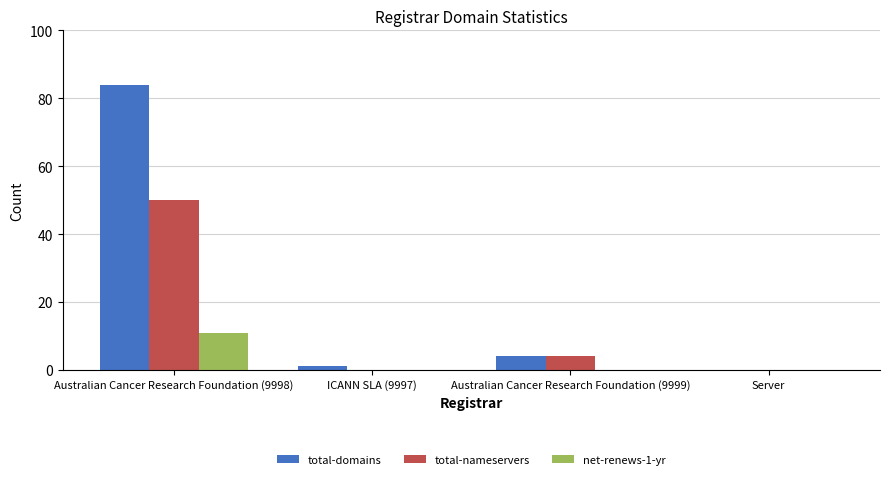

What is the sum of all total-domains values?

89